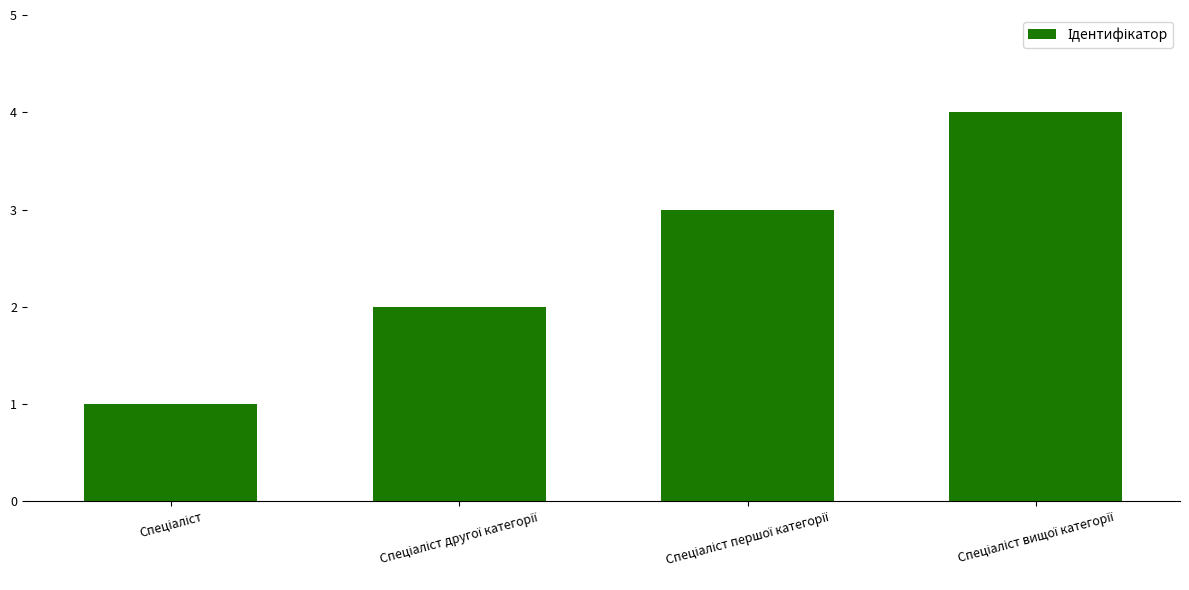

What is the difference between the maximum and minimum values?

3